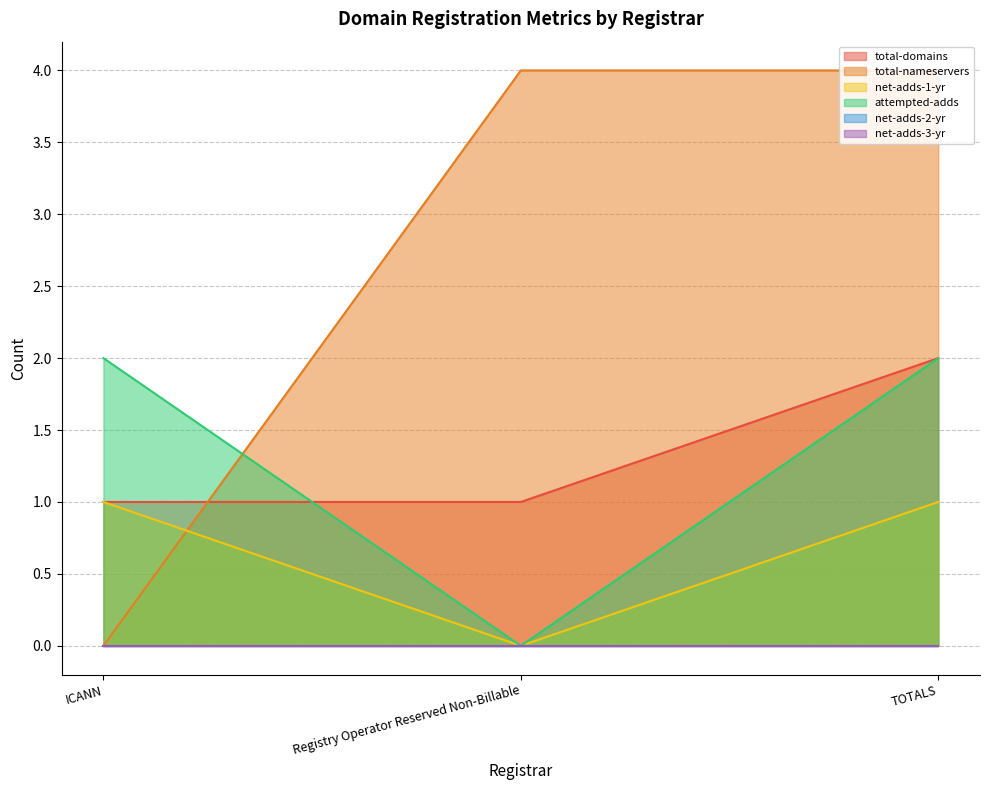

What is the sum of all net-adds-1-yr values?

2